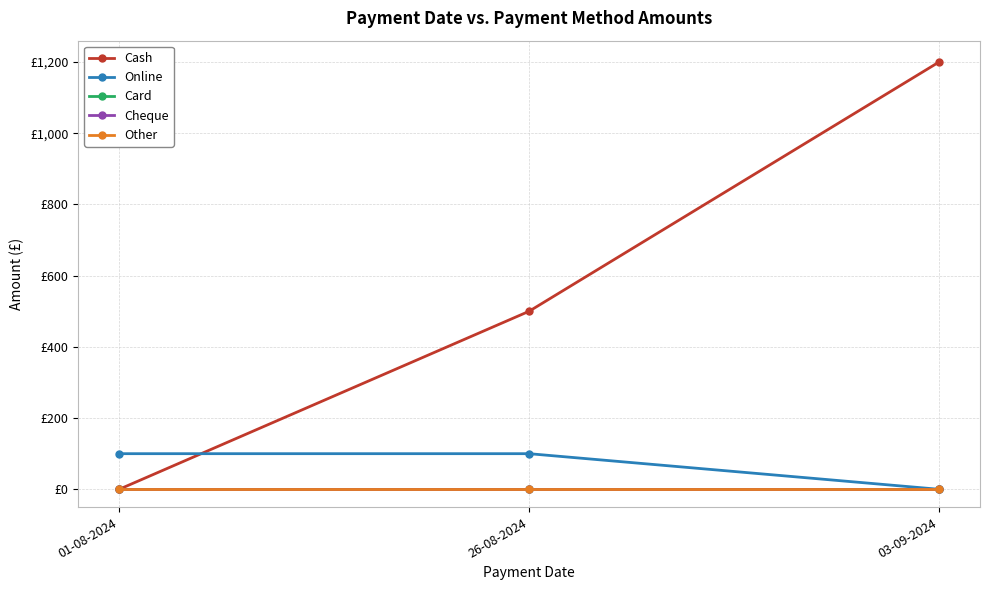

Which series changed the most between 01-08-2024 and 26-08-2024?

Cash